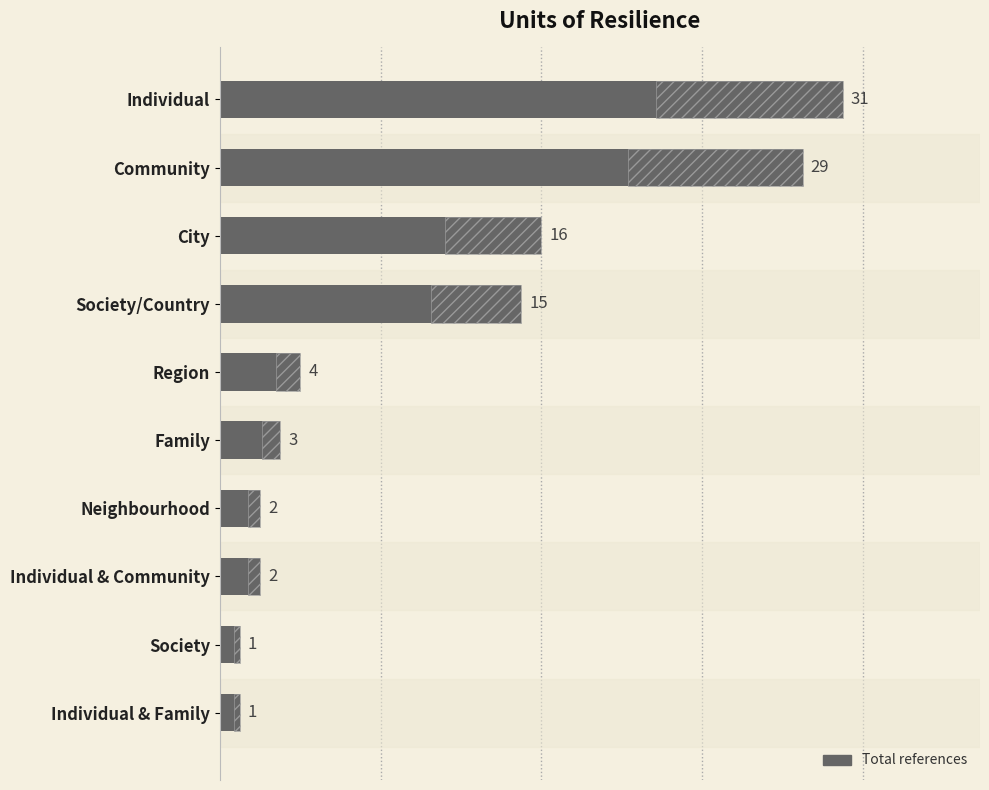

Count the number of values greater than 4.

4